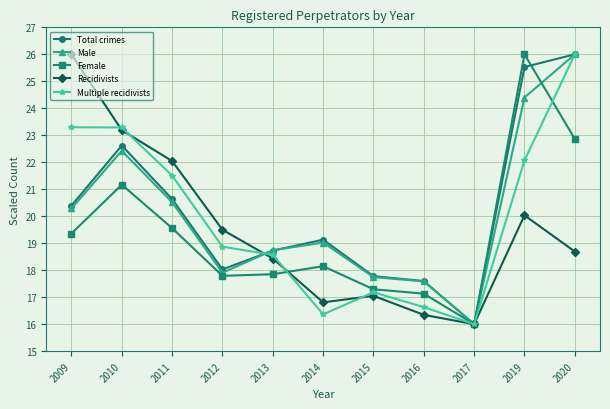

What is the spread (max minus min) of values at 2016?

1.3